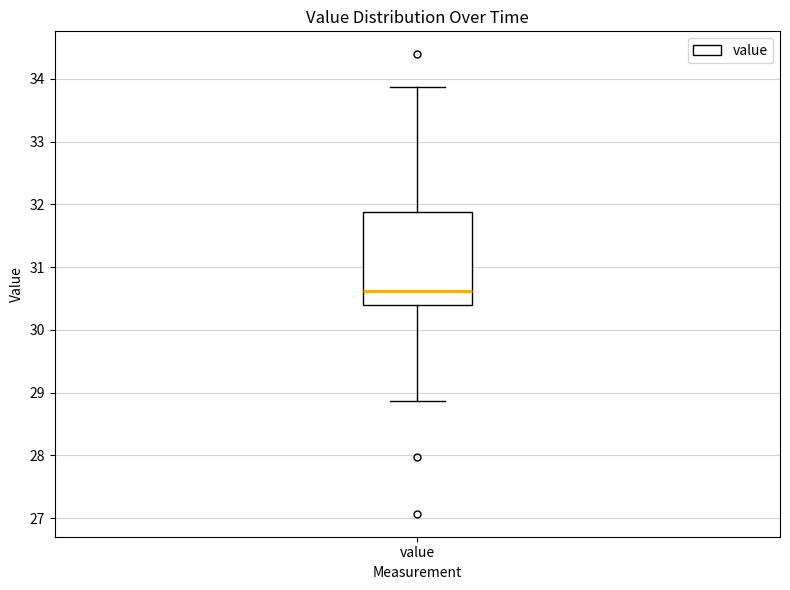

Transcribe this box plot: give where the median line is, the range the box spans, and where the two whiskers end, as read against the y-axis. The values are not printed on the chart, so give them approximately, as read against the axis.

median 30.6, box 30.4 to 31.9, whiskers 28.9 to 33.9